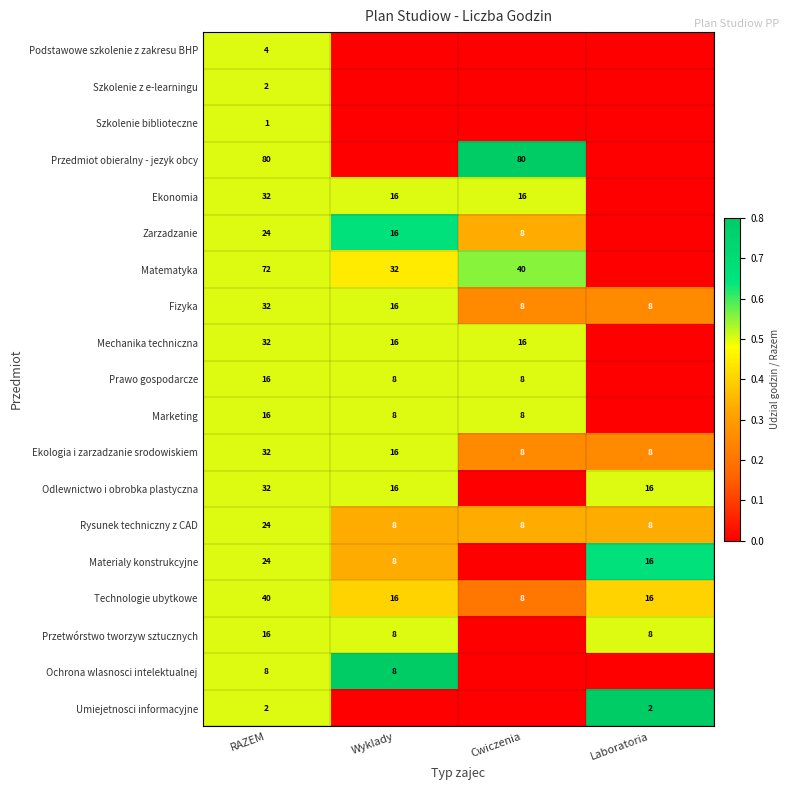

How many Rysunek techniczny z CAD values are between 8 and 24?

4